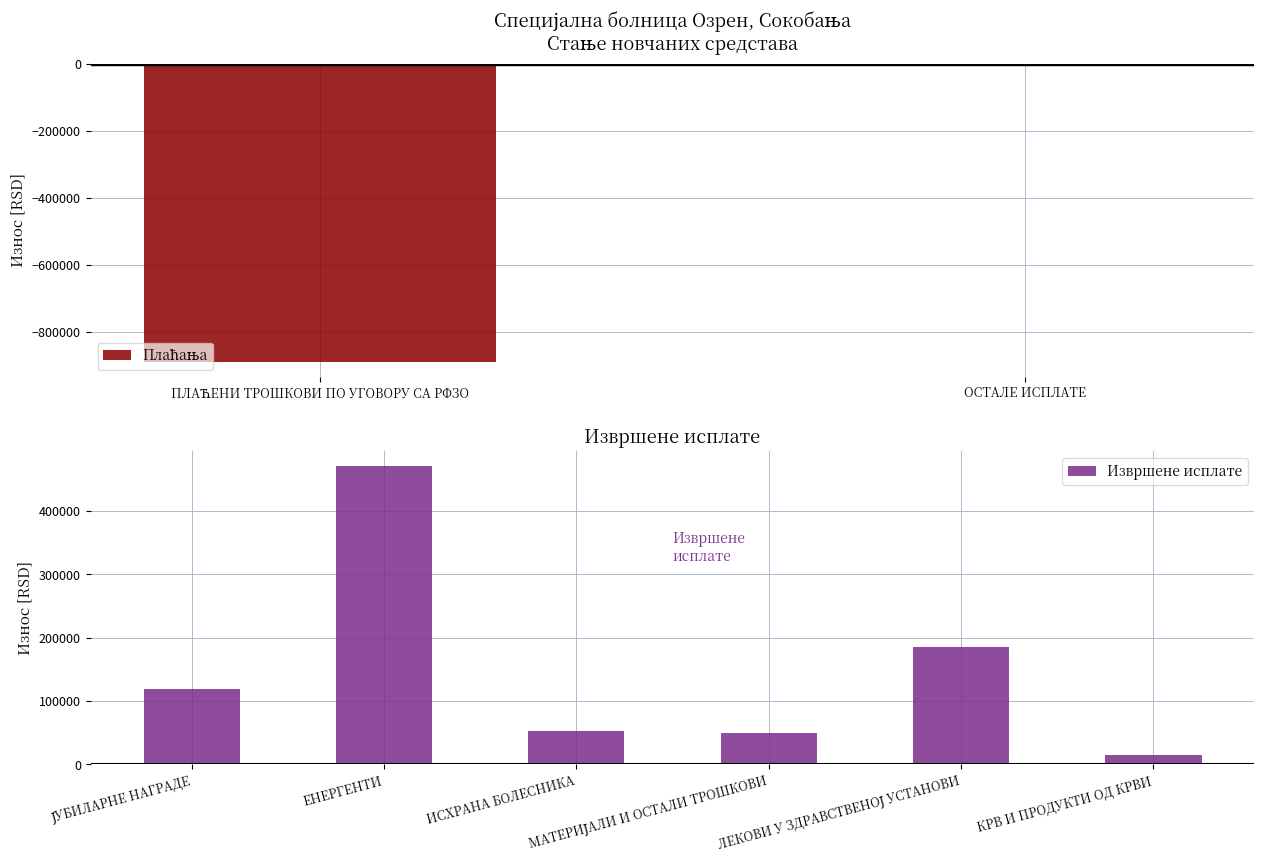

What is the maximum value for Извршене исплате?

470568.8